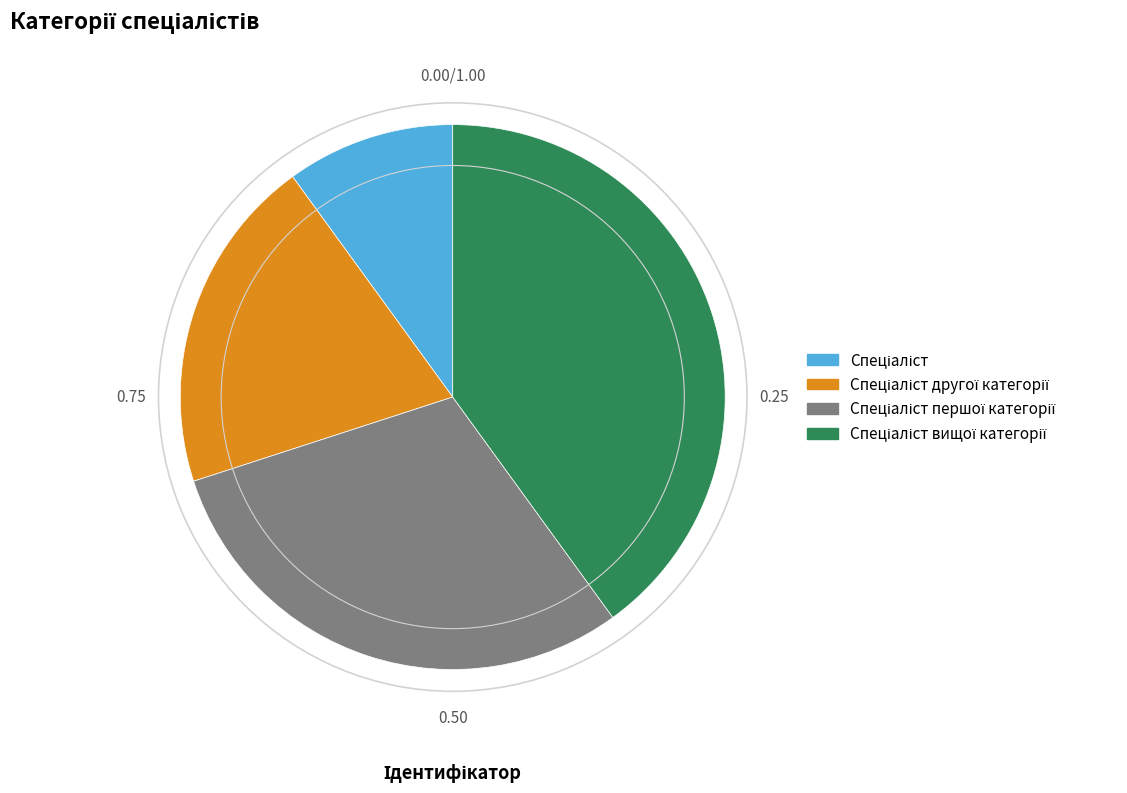

Count the number of slices in the pie.

4